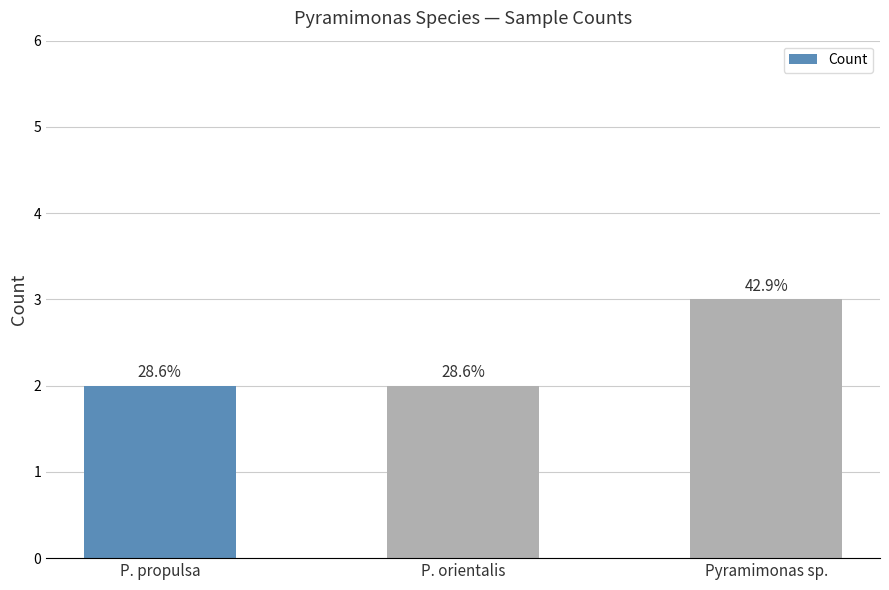

Which label corresponds to the largest value in the chart?

Pyramimonas sp.